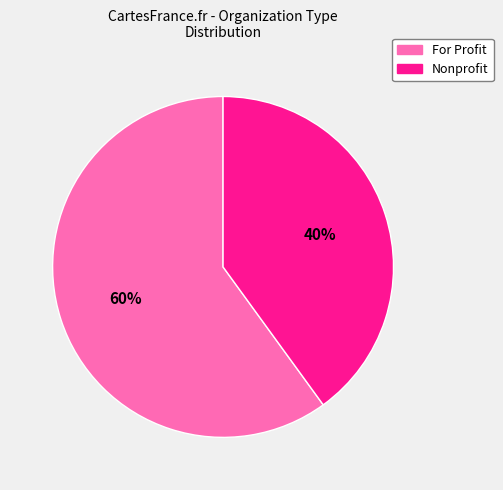

Does Nonprofit represent more than half of the total?

No